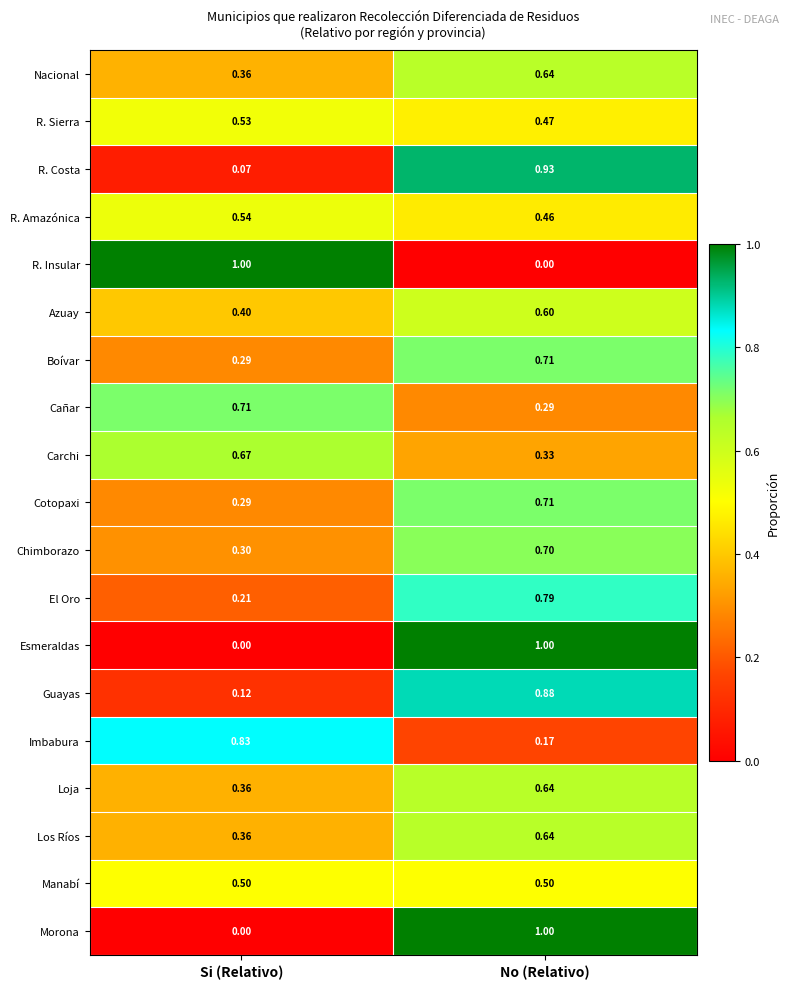

At which label is Guayas closest to 0?

Si (Relativo)